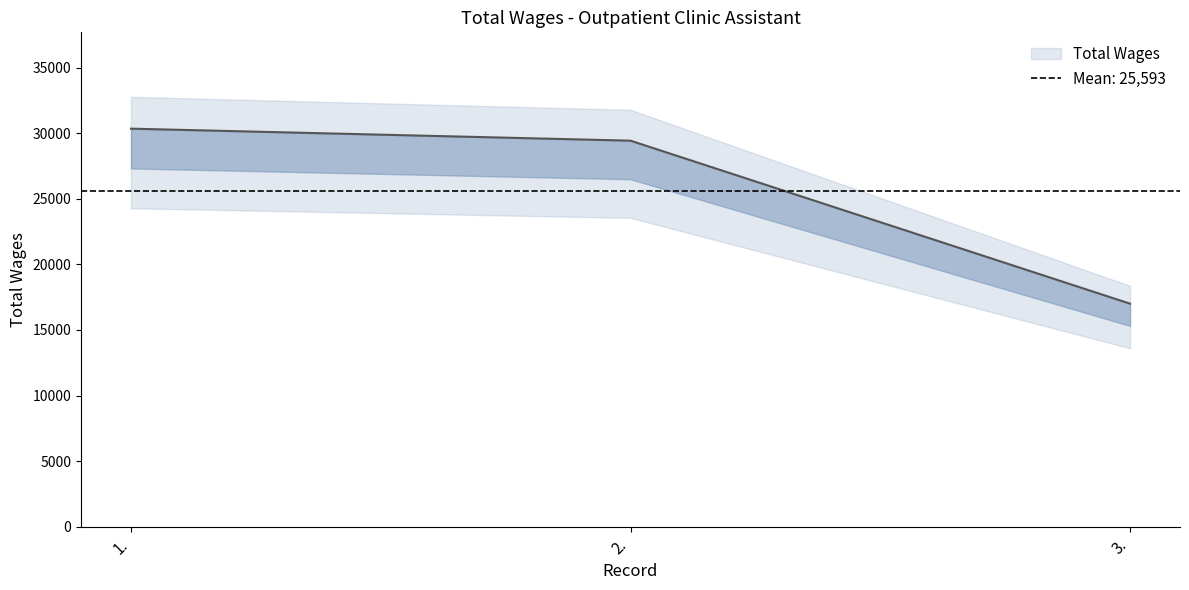

Is it true that the value at 2. is 29430?

True